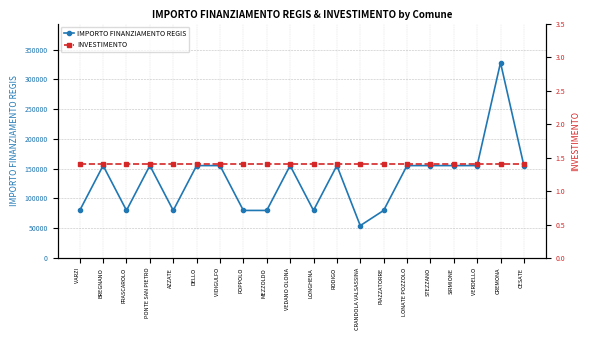

True or false: INVESTIMENTO and IMPORTO FINANZIAMENTO REGIS cross at least once.

False